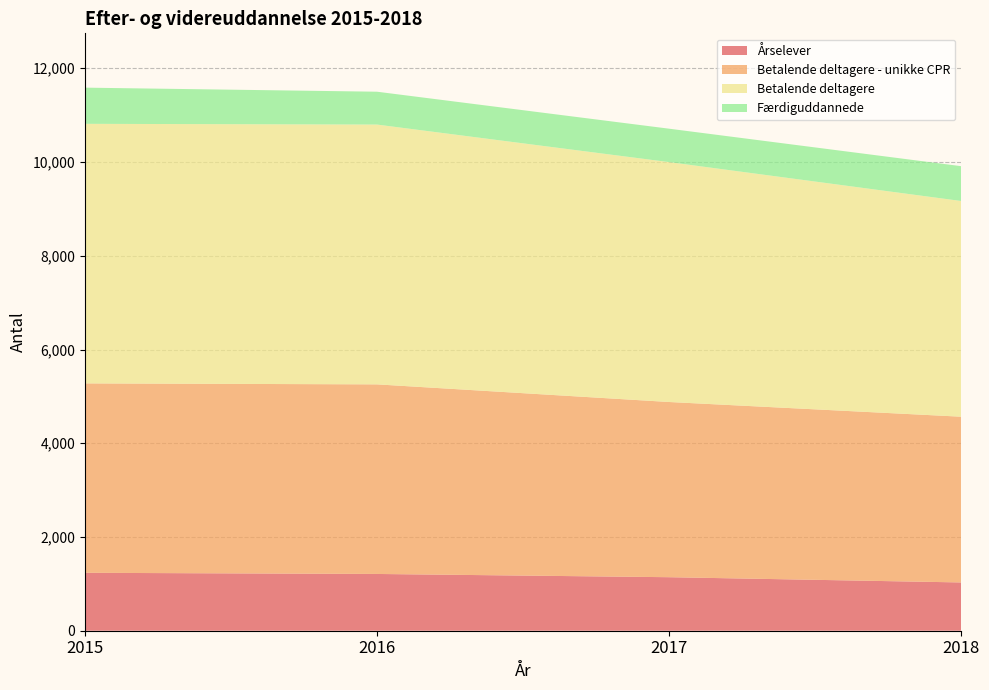

Reading left to right, extract all data points from this chart.

Årselever: 1236.0	1211.1	1141.9	1030.0
Betalende deltagere - unikke CPR: 4041.0	4045.0	3738.0	3536.0
Betalende deltagere: 5538.0	5543.0	5118.0	4602.0
Færdiguddannede: 772.0	701.0	713.0	743.0